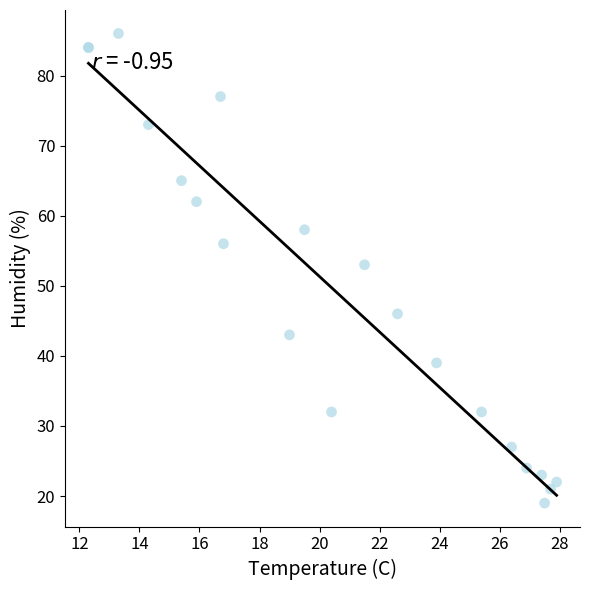

What Y value in the scatter plot is closest to 52?

53